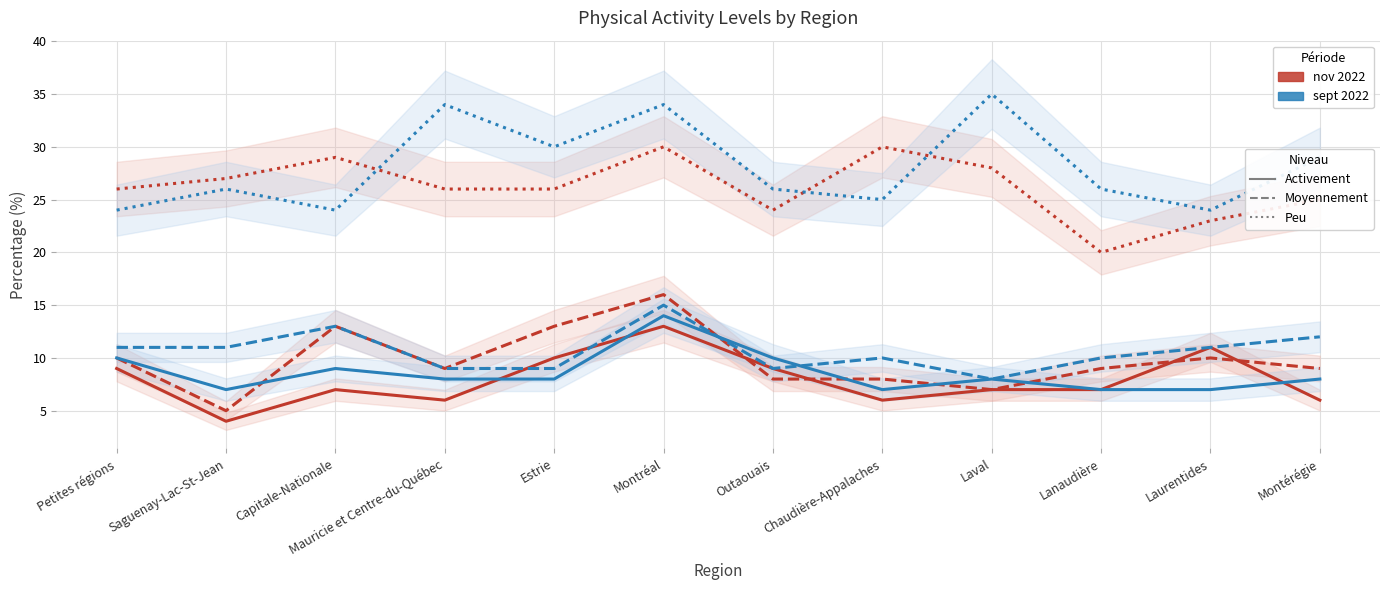

What is the total value across all series at Estrie?

96